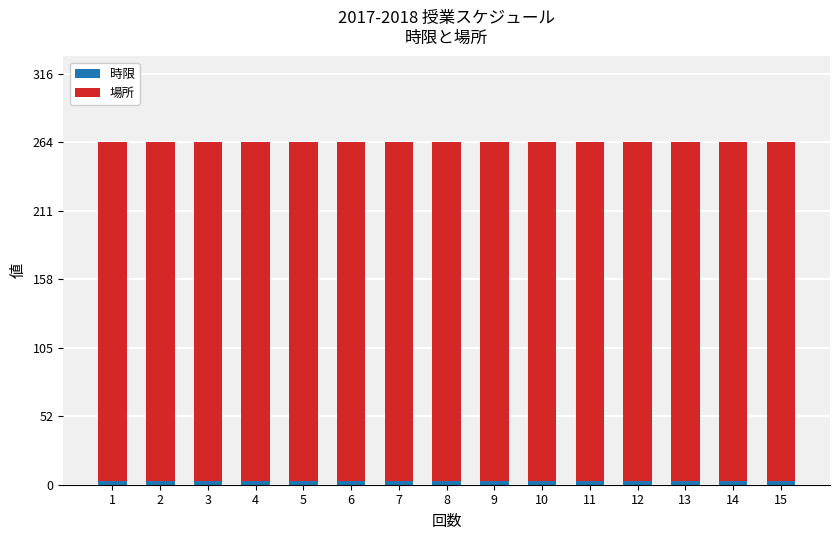

Between 3 and 6, which series saw the biggest shift?

時限